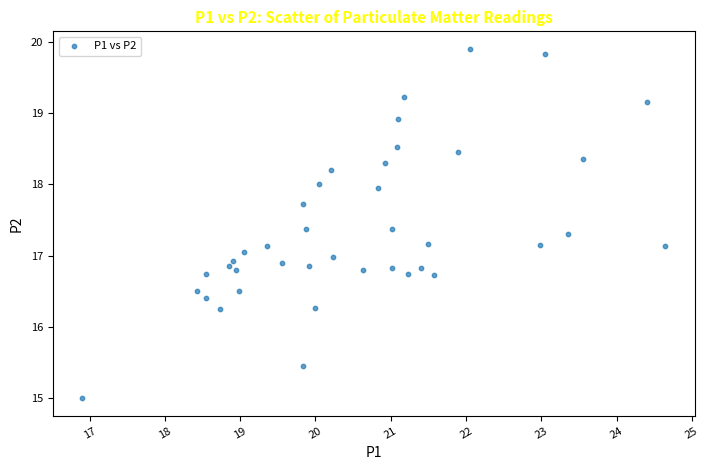

What is the range of Y values (max minus min)?

4.9